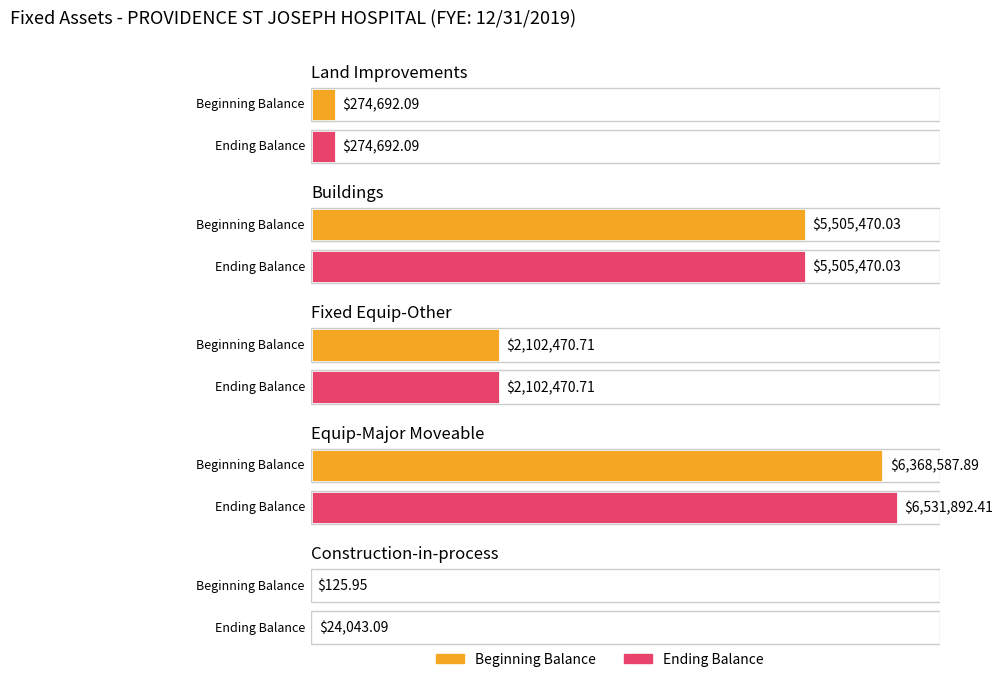

What is the difference between the highest and lowest values at Equip-Major Moveable?

163304.5